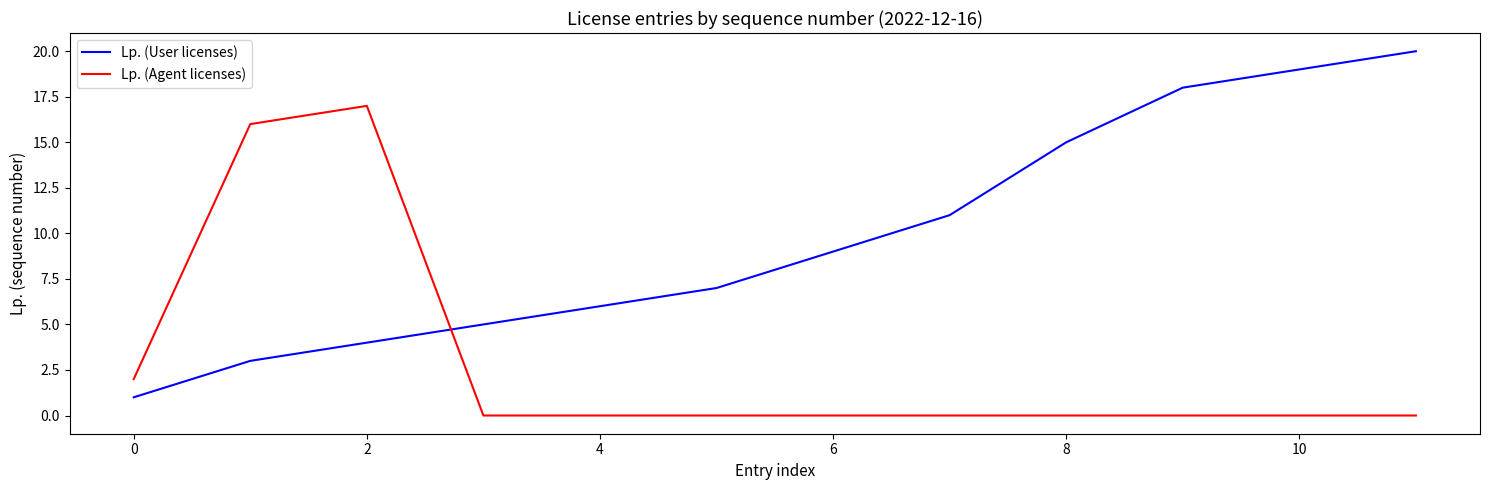

After their last crossing, which series has the higher values: Lp. (Agent licenses) or Lp. (User licenses)?

Lp. (User licenses)